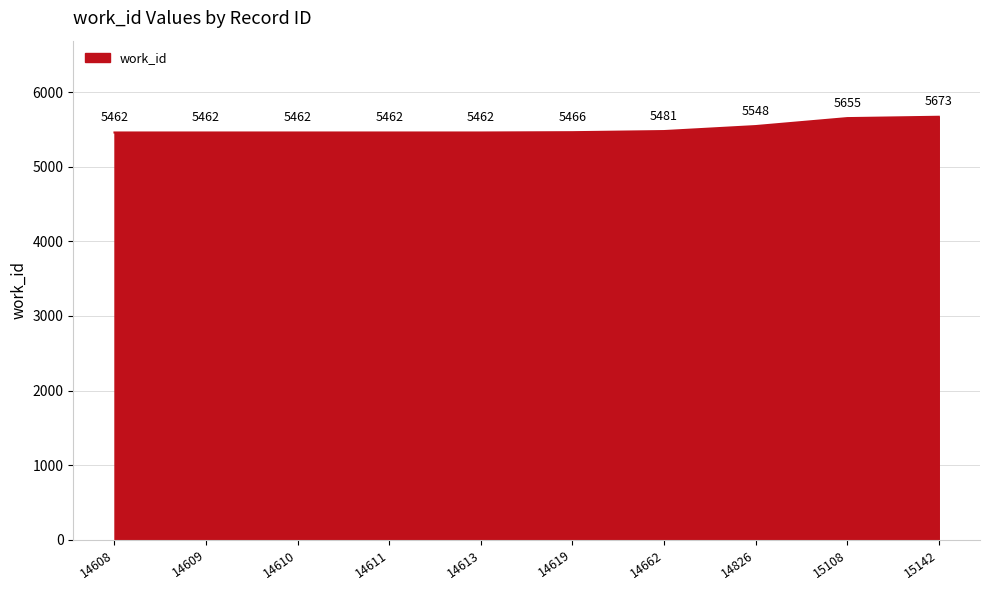

What is the minimum value shown in the chart?

5462